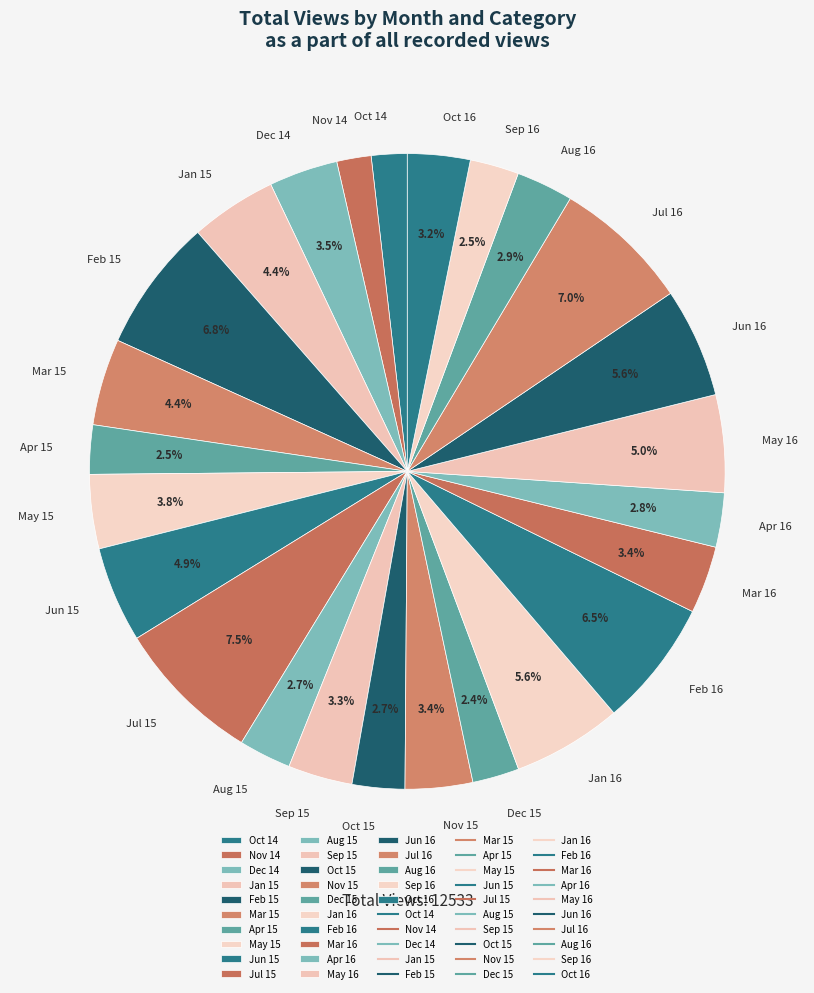

Approximately how many times larger is the value at Jul 16 compared to Apr 16?

2.5